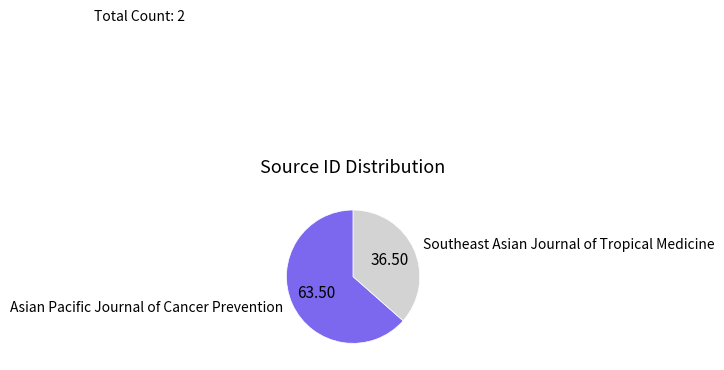

True or false: Southeast Asian Journal of Tropical Medicine accounts for 37% of the total.

True